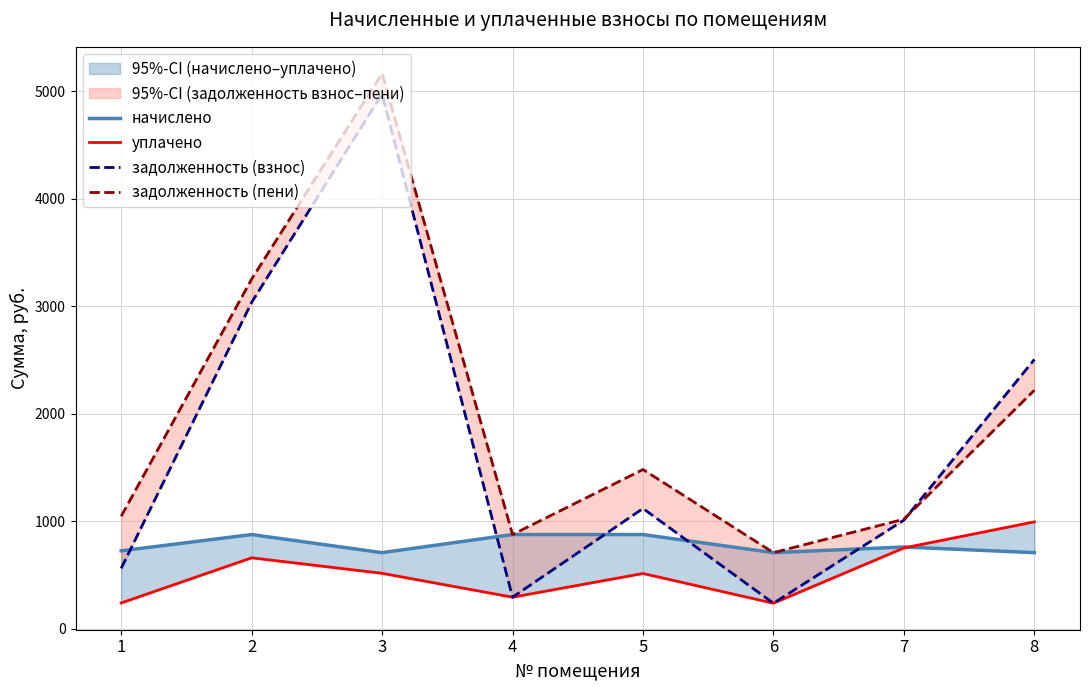

True or false: задолженность (пени) has a value of 3250.9 at 2.

True